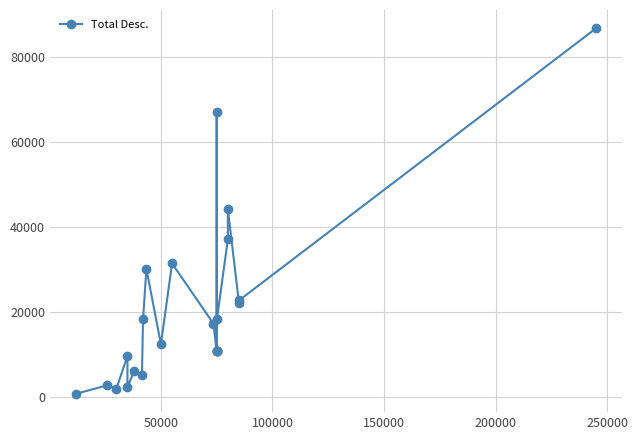

How many points are higher than both their immediate neighbors (excluding endpoints)?

7